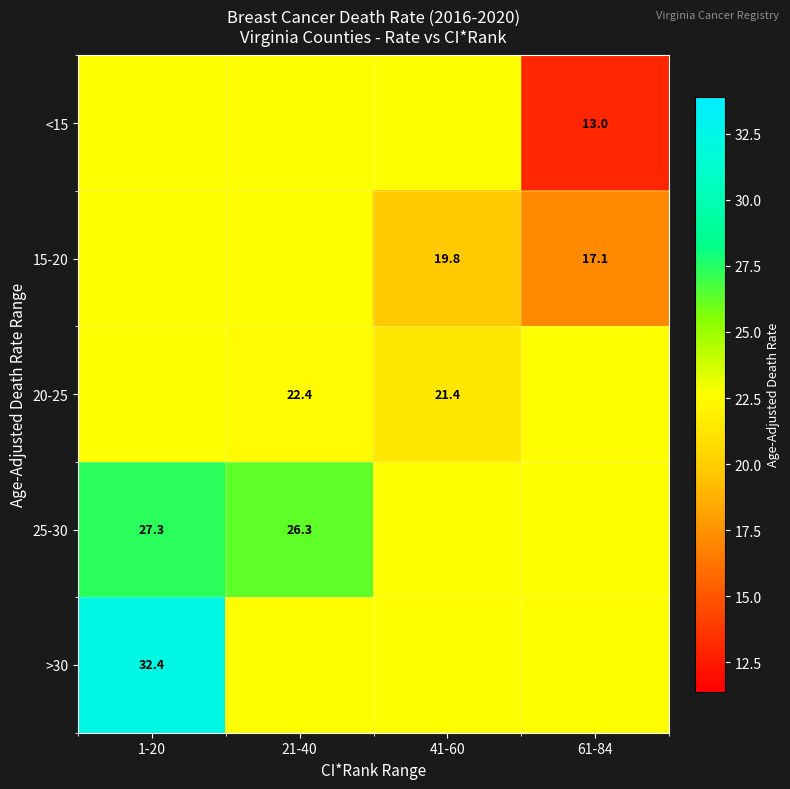

Is the value of 15-20 at 41-60 greater than the value of 20-25 at 21-40?

No